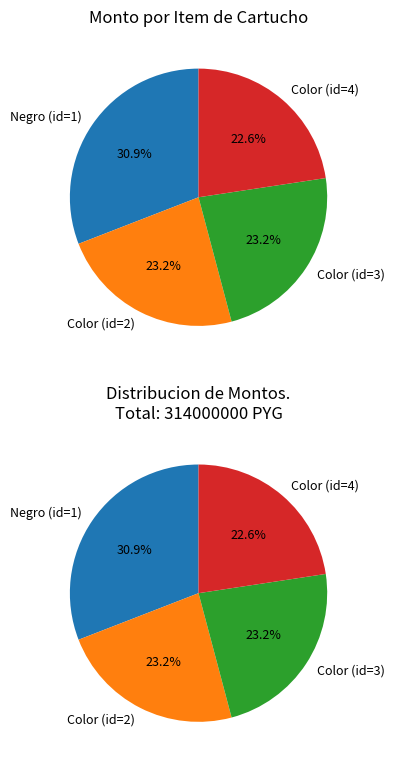

The Cartucho color (id=2) slice represents 9% of the pie. True or false?

False